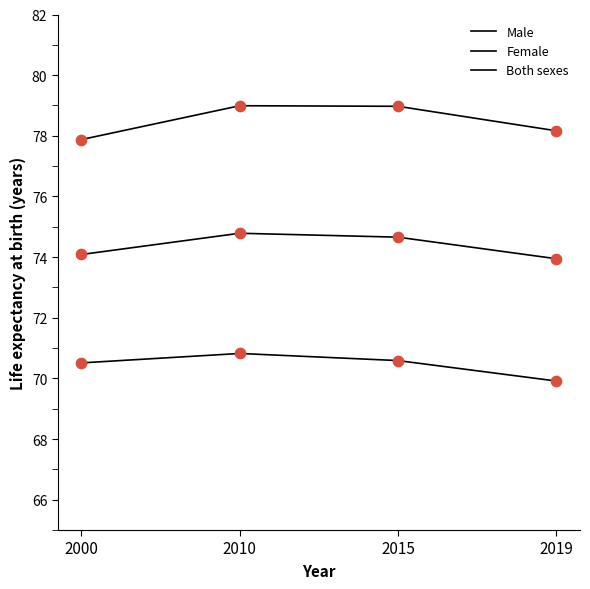

At which category is the sum across all series the highest?

2010